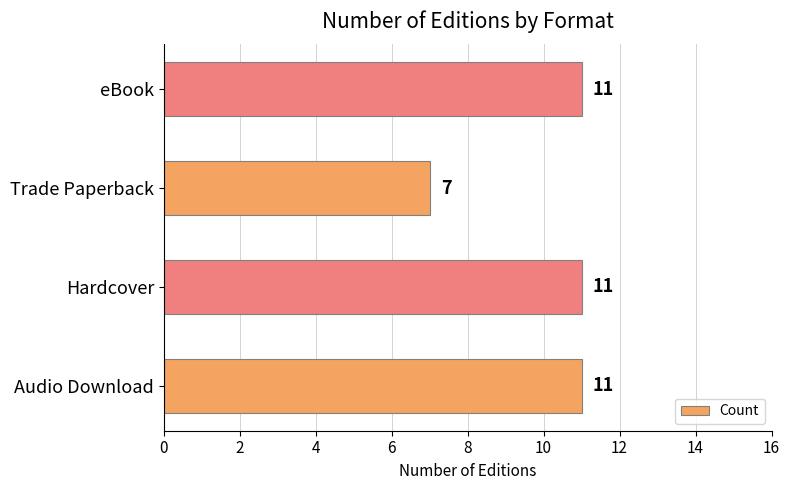

What is the greatest value displayed?

11